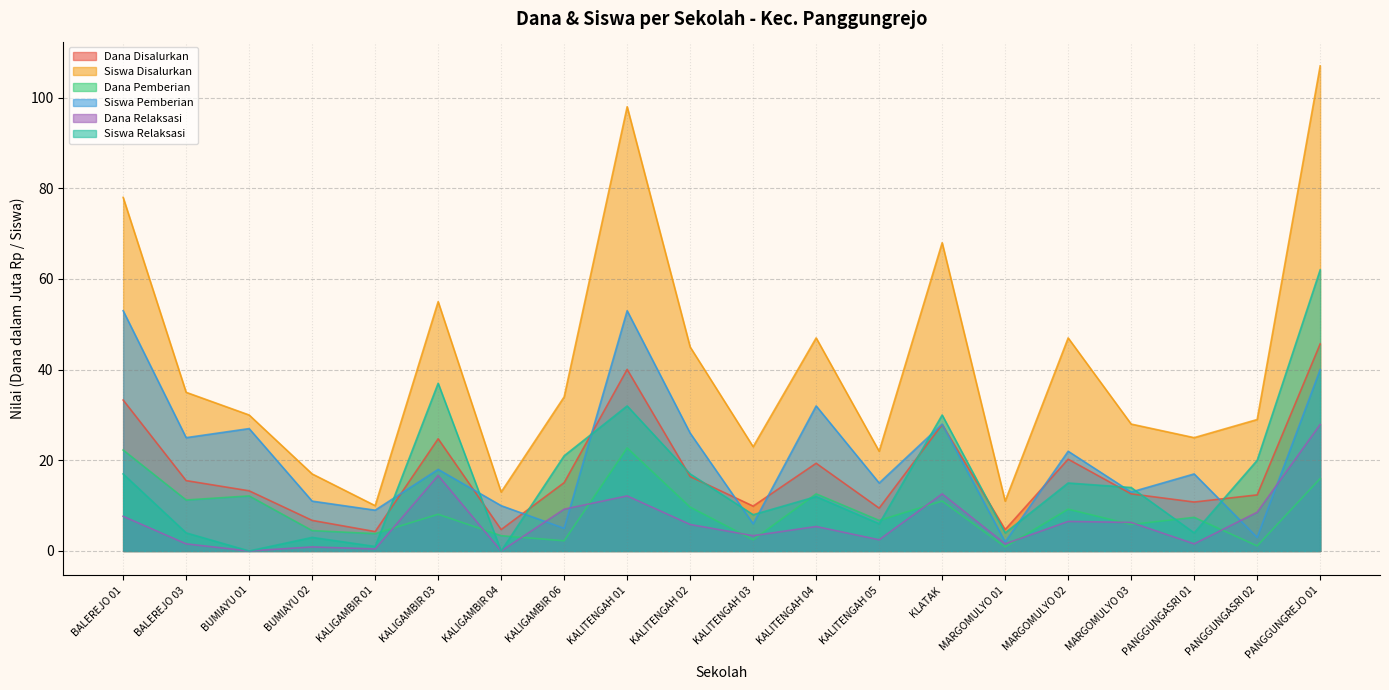

Does the chart display data point markers on the line(s)?

No